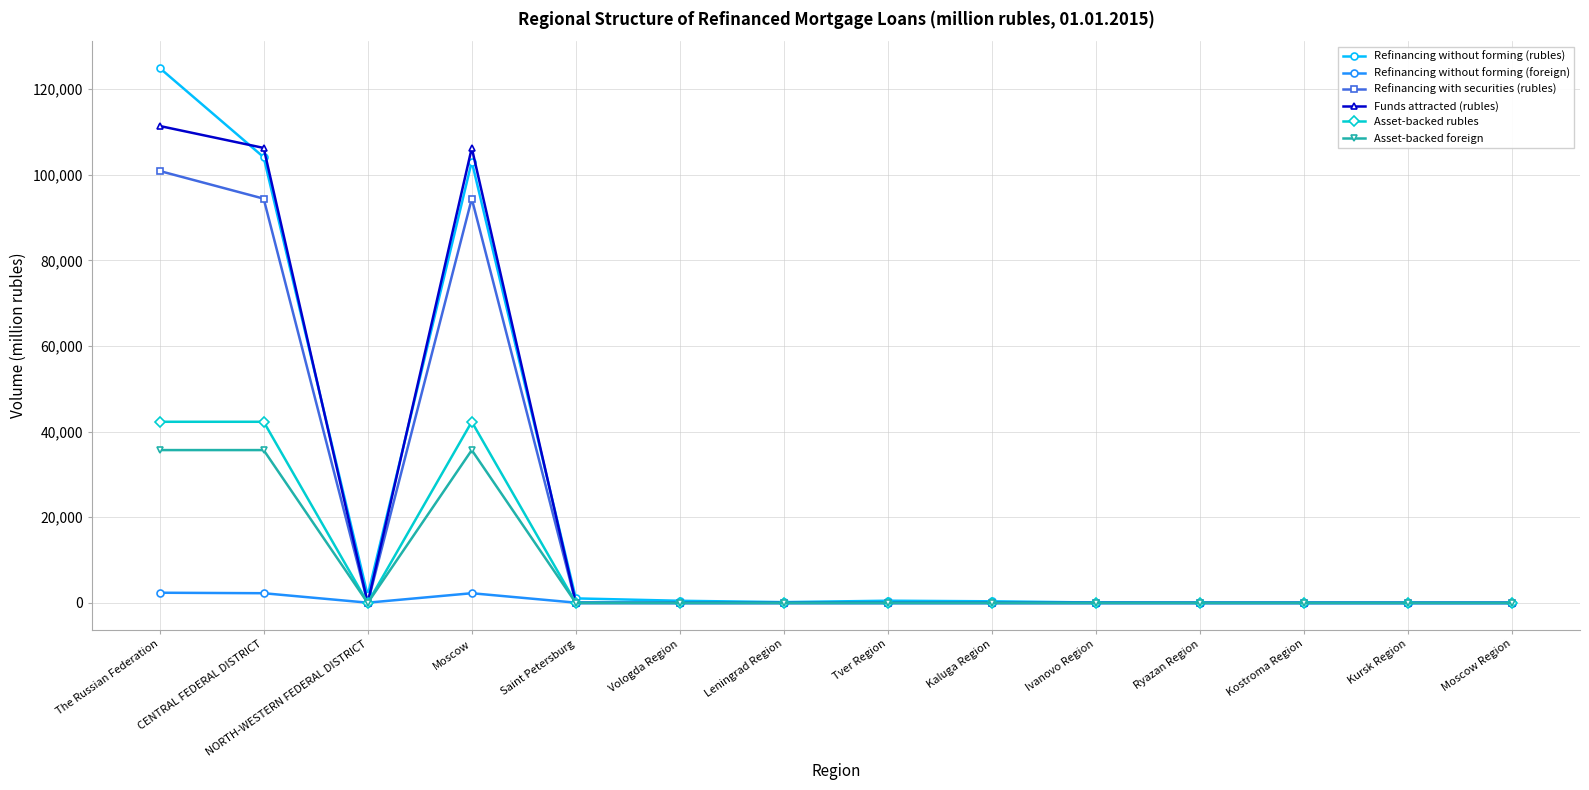

At how many categories does at least one series exceed 28206?

3